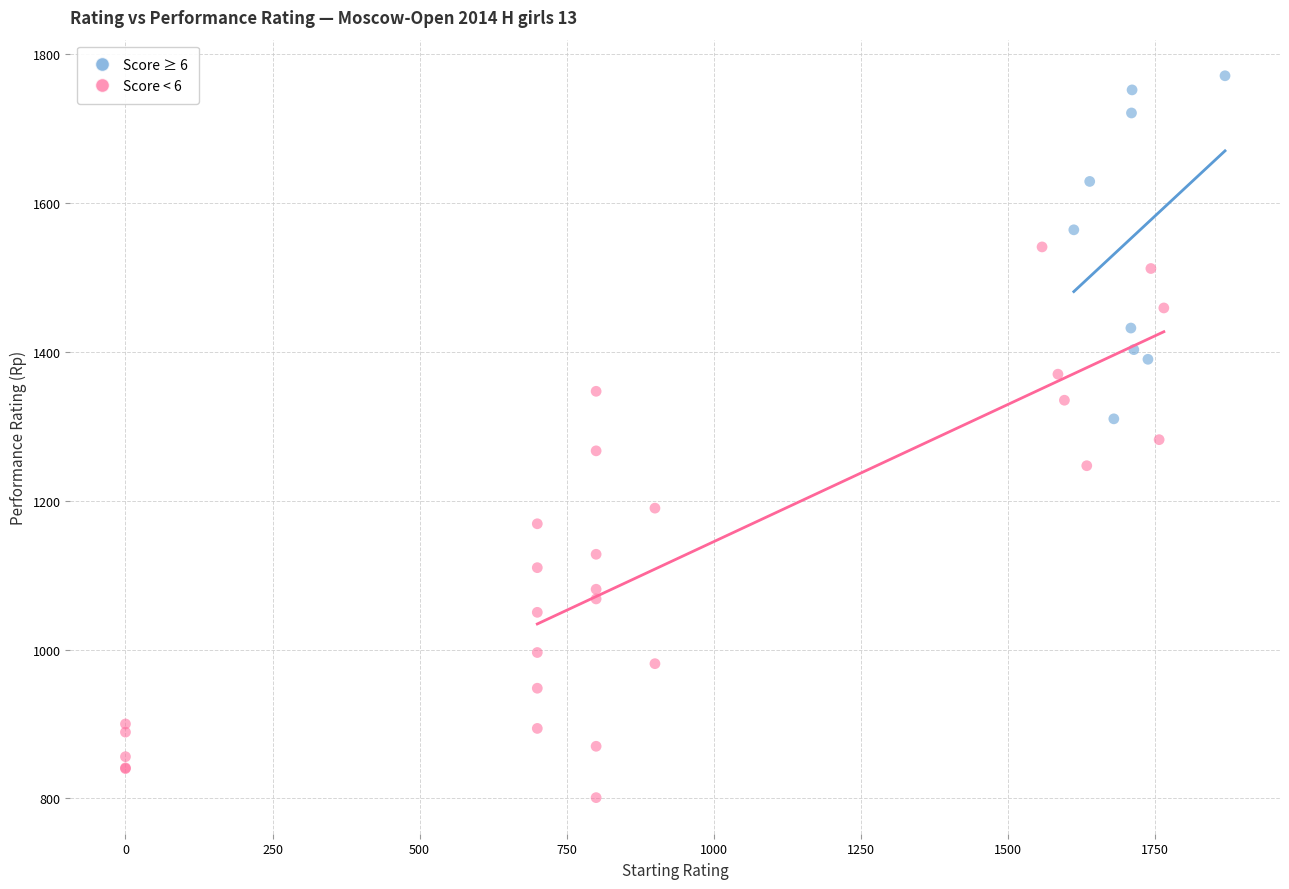

Which series contains the highest Y value?

Score ≥ 6